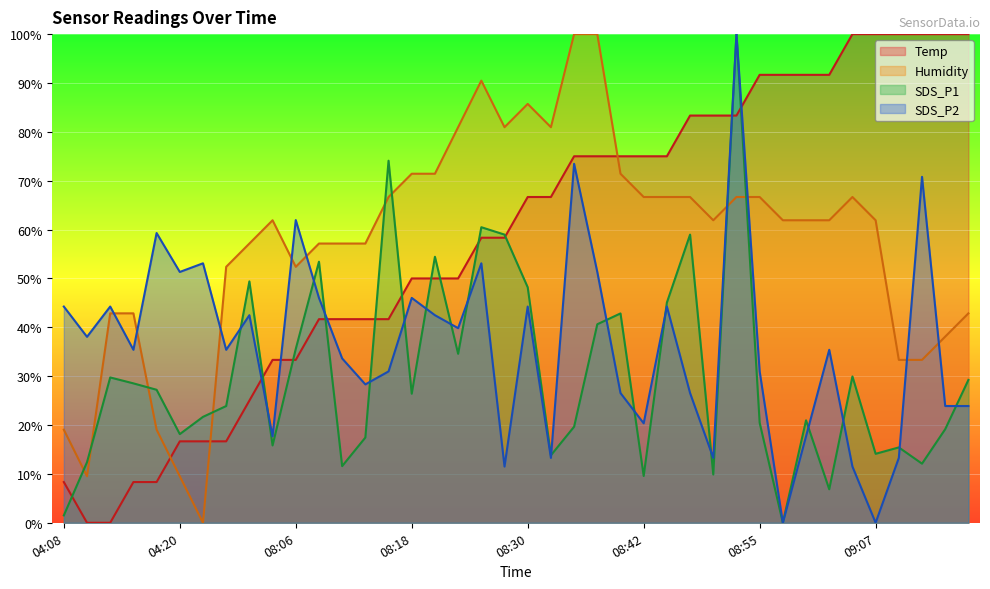

Which label corresponds to the largest value in the chart?

09:05